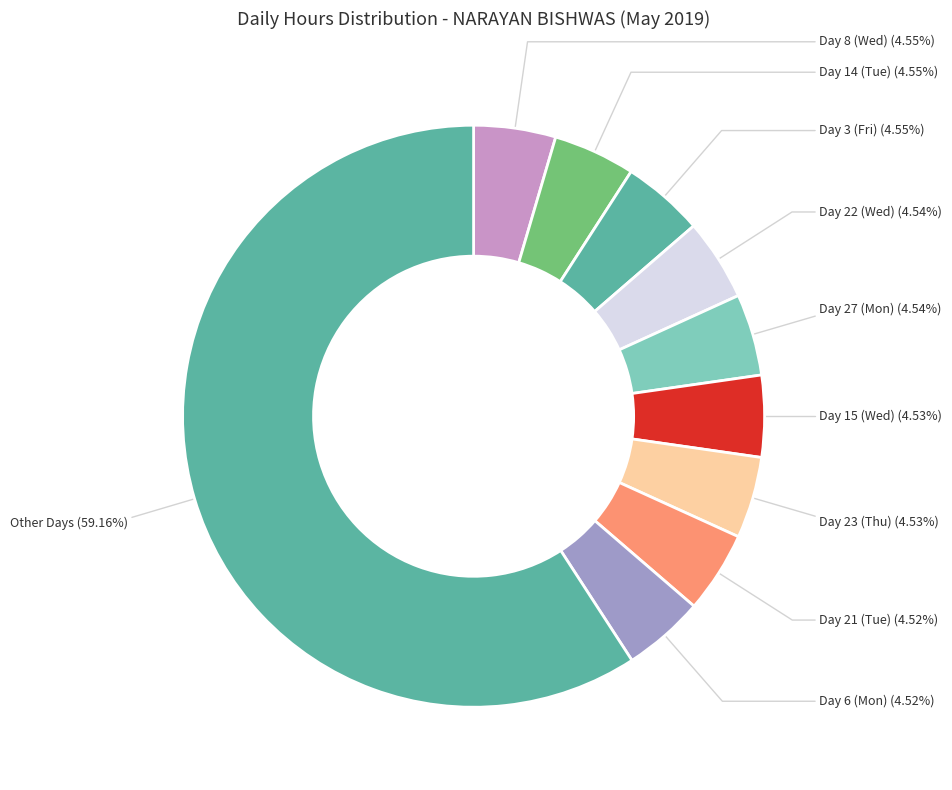

How many slices are in this pie chart?

10